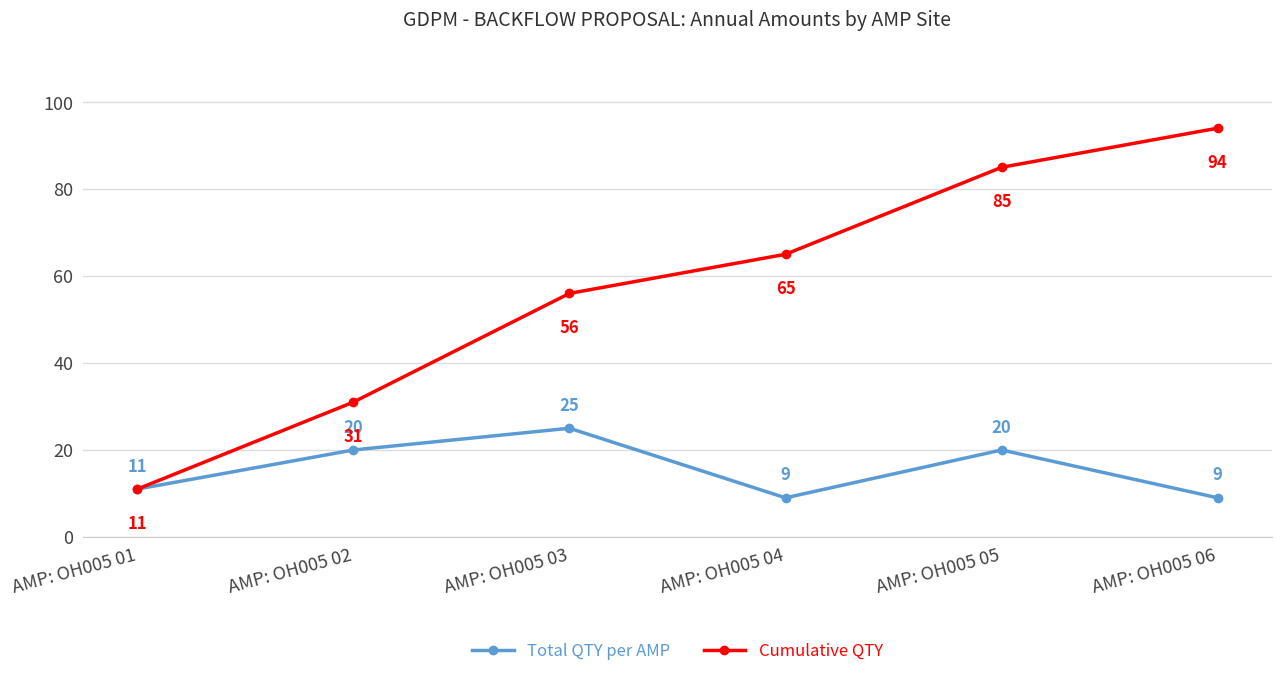

What is the sum of the Cumulative QTY values at AMP: OH005 04 and AMP: OH005 06?

159